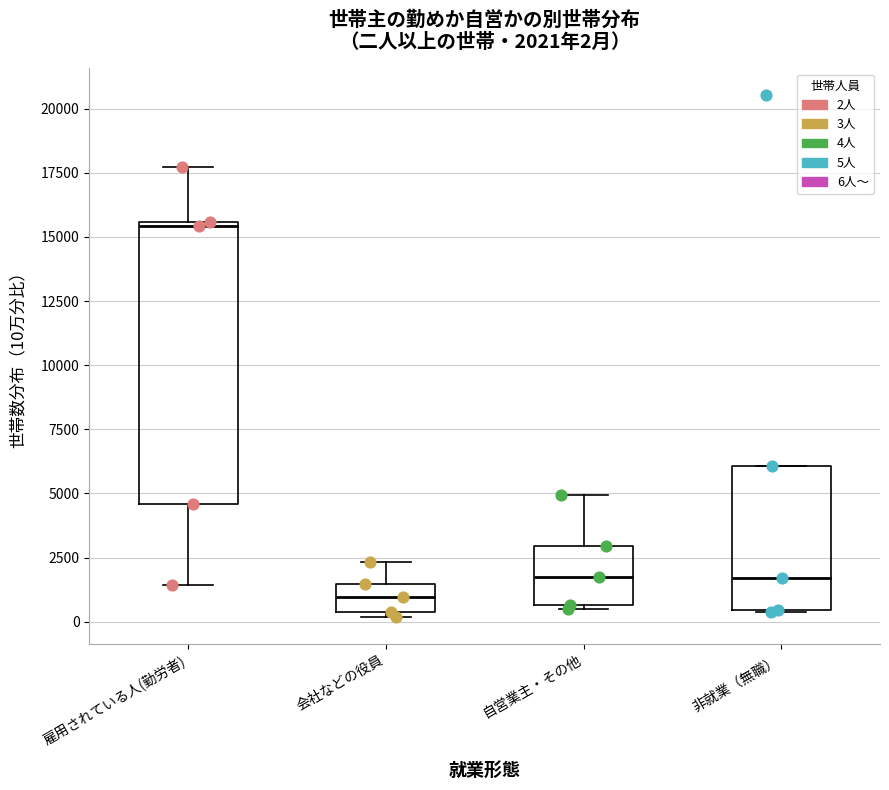

Which box has the highest median line?

雇用されている人(勤労者)